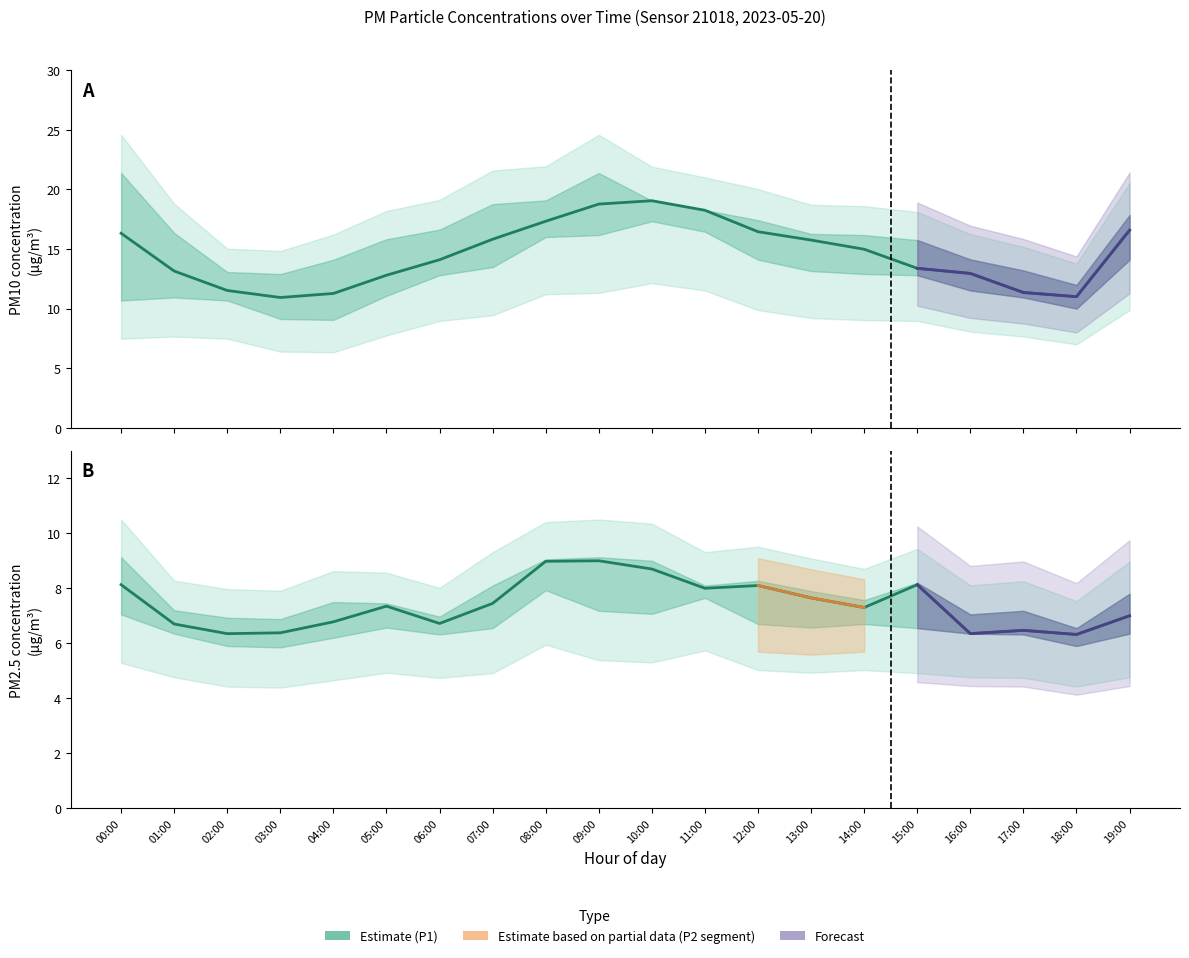

Which series has the widest spread of values?

P1 (PM10)